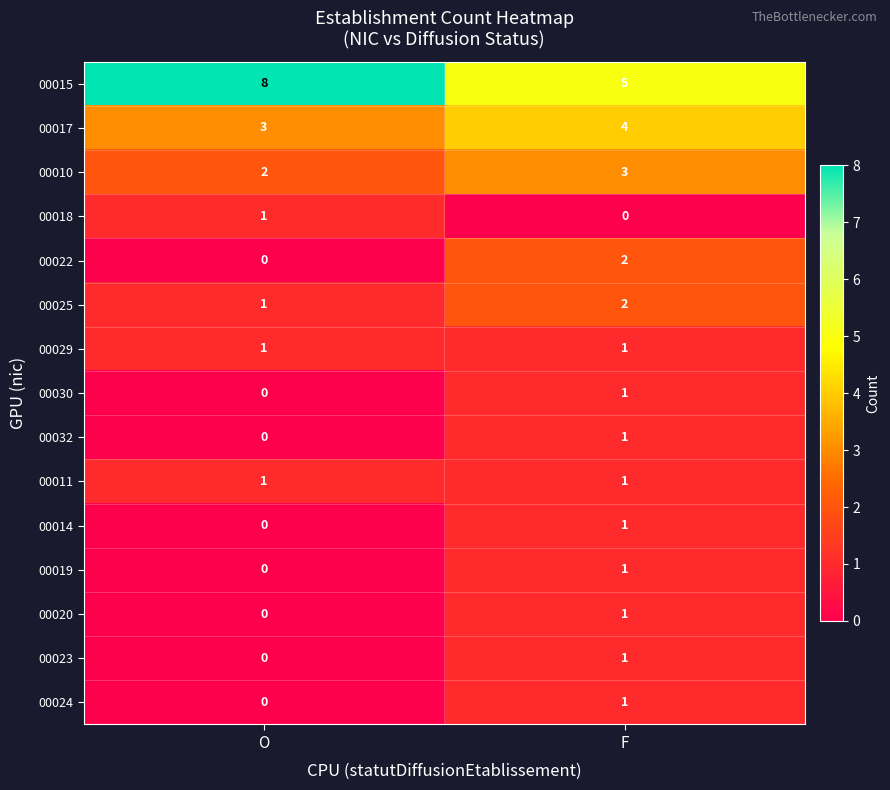

What is the sum of the 00025 values at O and F?

3